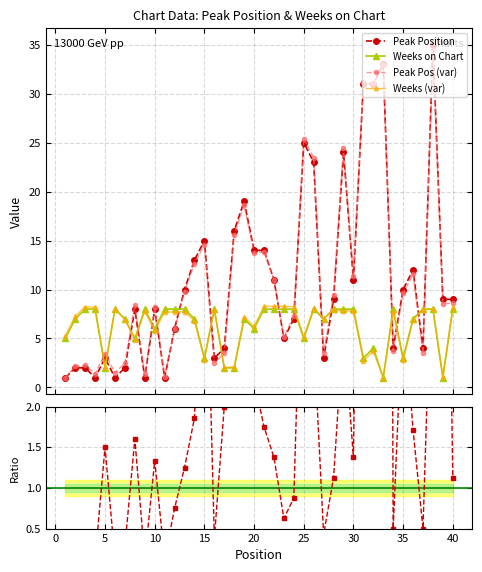

True or false: Weeks (var) has more than 0 points higher than both neighbors.

True